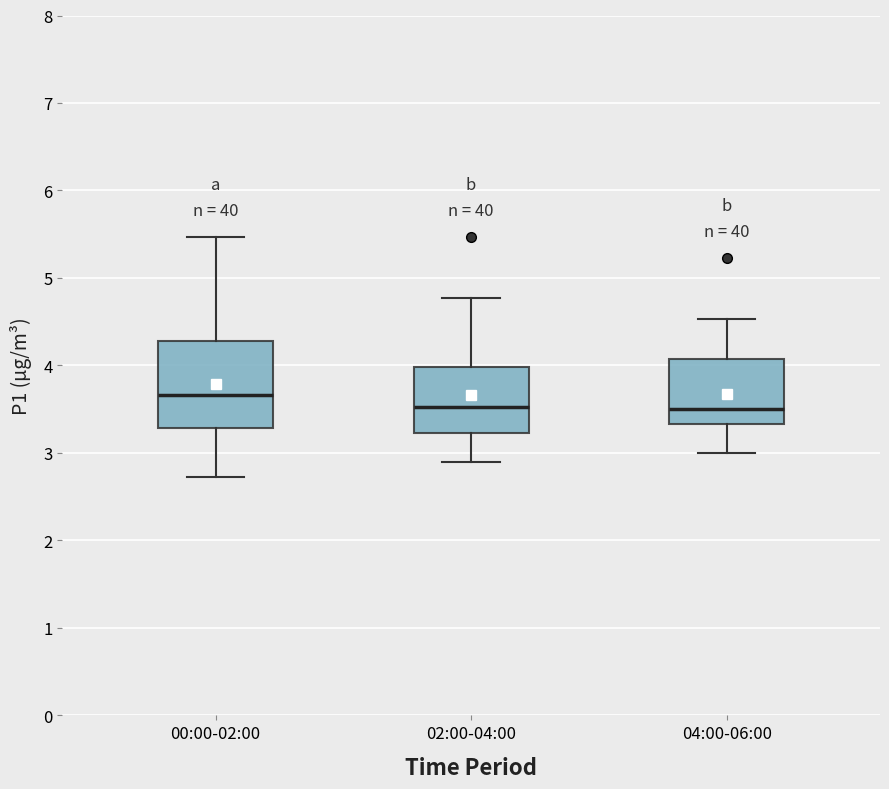

Which box is the tallest, from its lower edge to its upper edge?

00:00-02:00